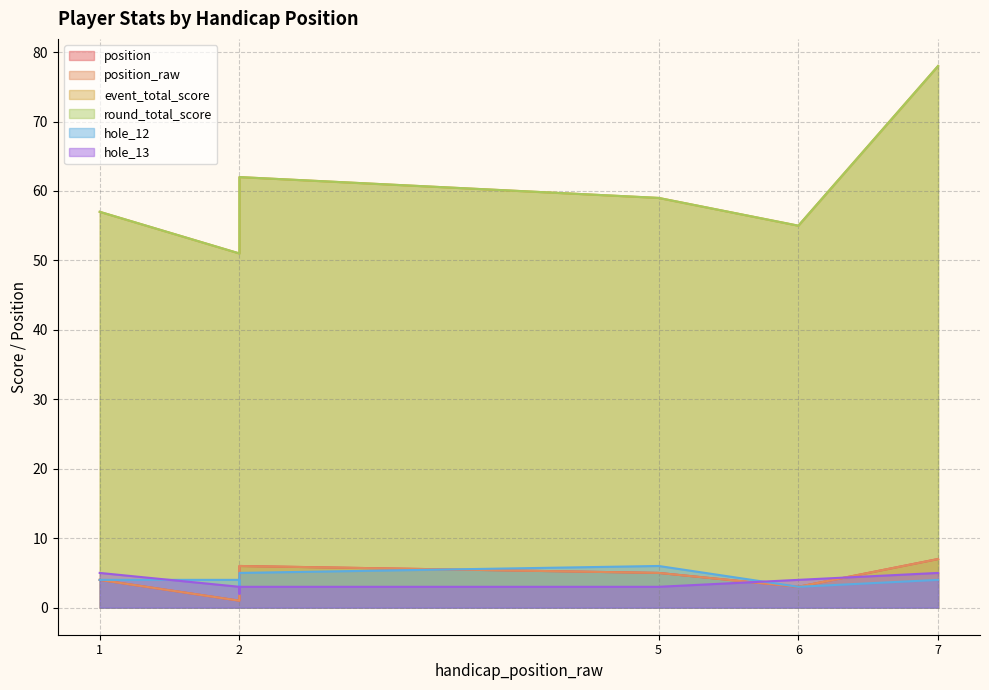

True or false: round_total_score and hole_12 cross at least once.

False